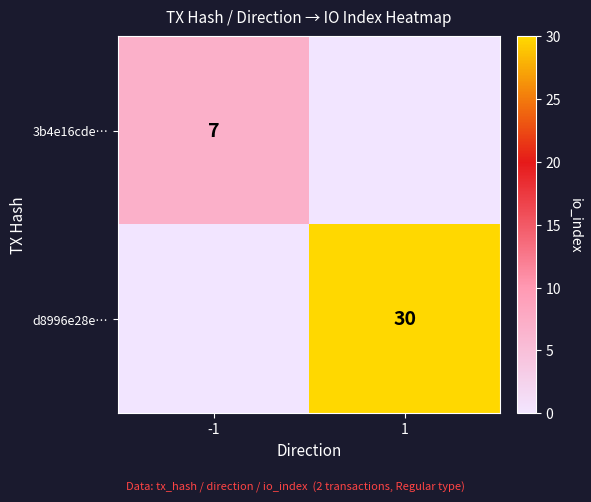

The value of 3b4e16cde… at -1 is 3. True or false?

False